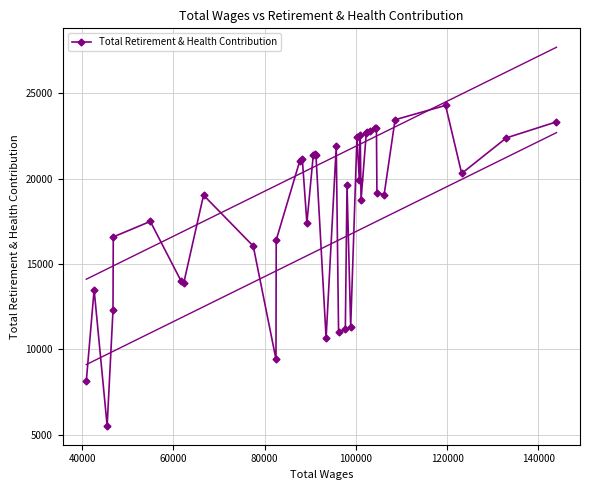

True or false: Total Retirement & Health Contribution has more than 2 interior local peaks.

True